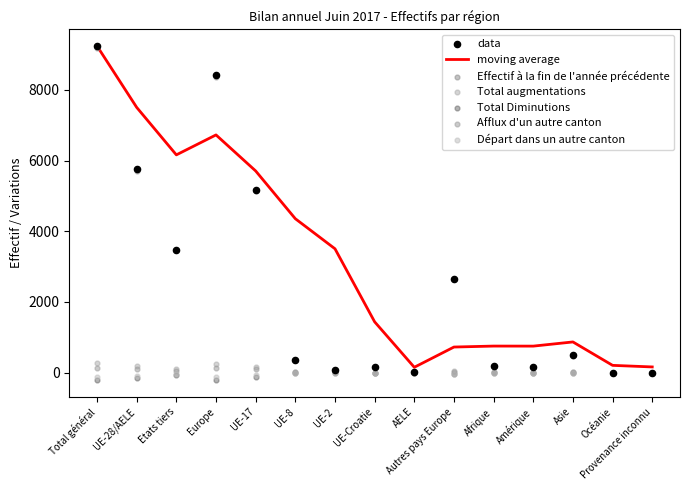

At which category is the sum across all series the highest?

Total général